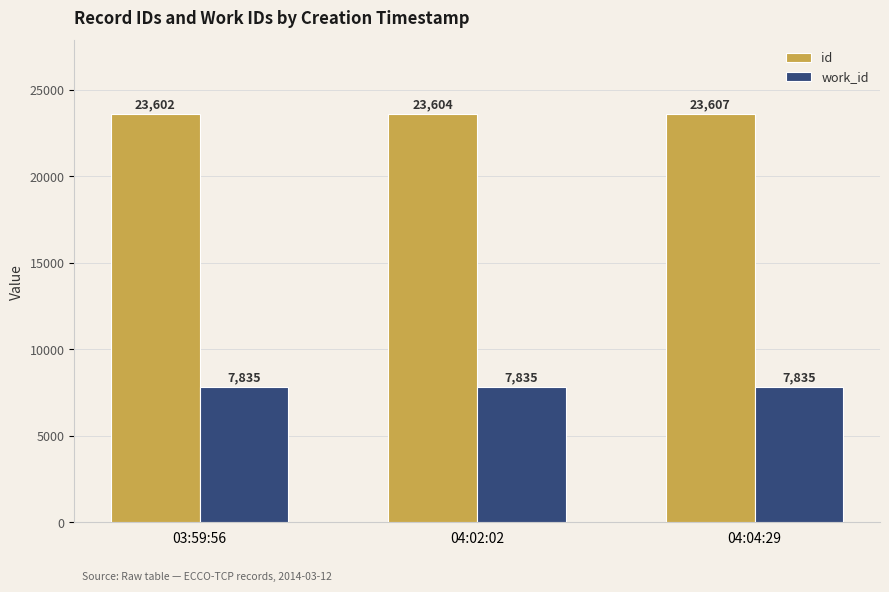

Reading left to right, what are all the values shown in this chart?

id: 03:59:56=23602	04:02:02=23604	04:04:29=23607
work_id: 03:59:56=7835	04:02:02=7835	04:04:29=7835